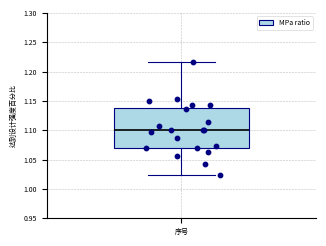

Where is the lower edge of the box for 序号 on the y-axis? The values are not printed on the chart, so give them approximately, as read against the axis.

1.070